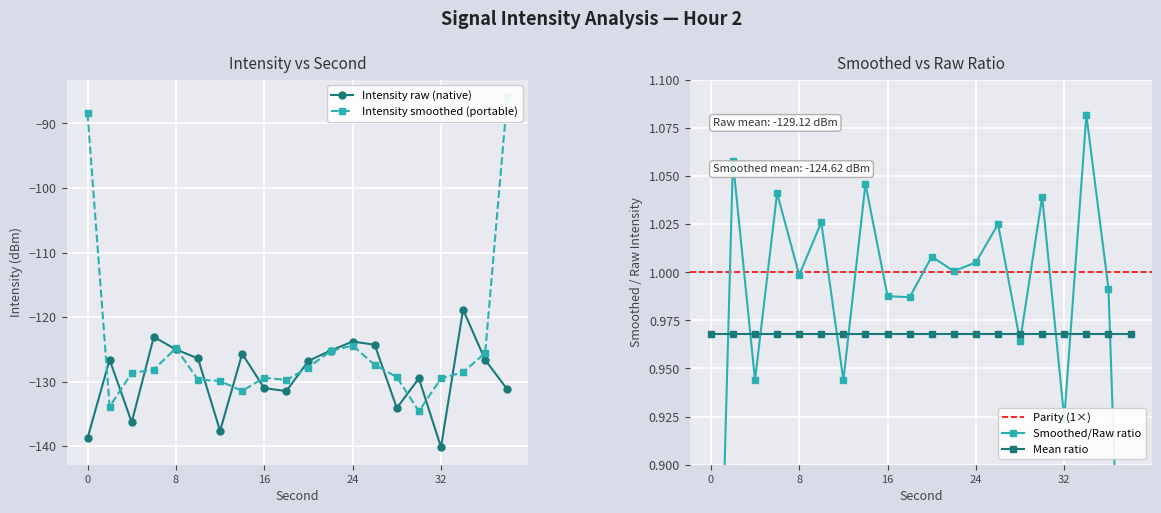

What is the change in value from 36 to 38?

-4.5